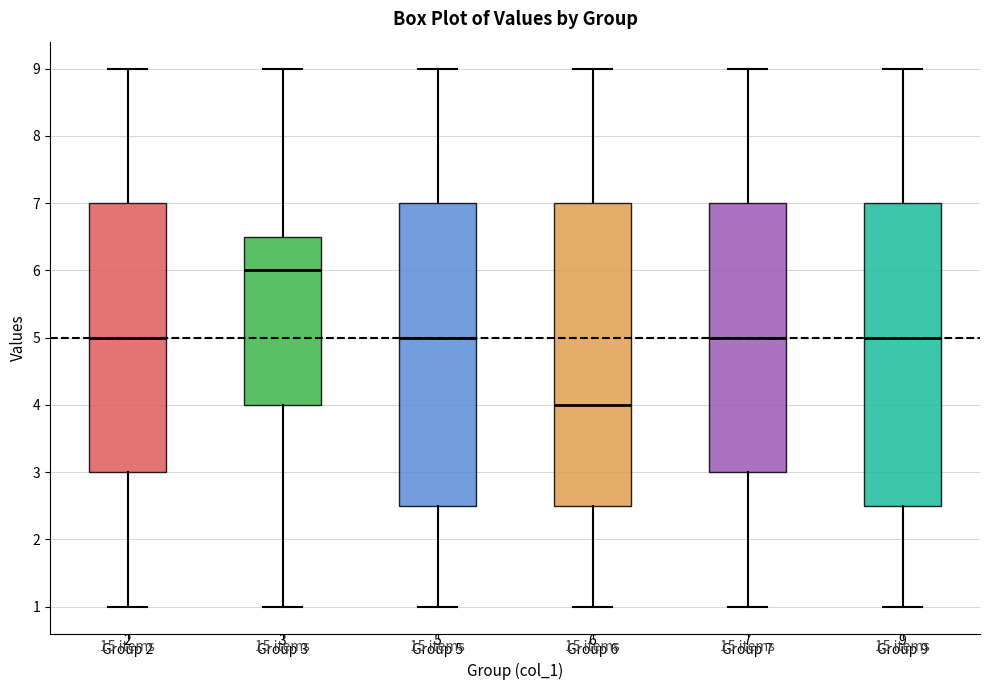

Which box has the lowest median line?

Group 6